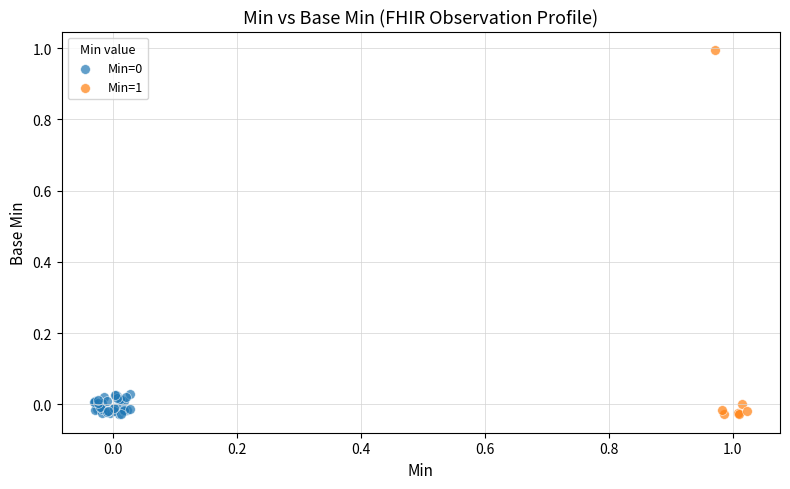

Which series has the largest Y range (max minus min)?

Min=1